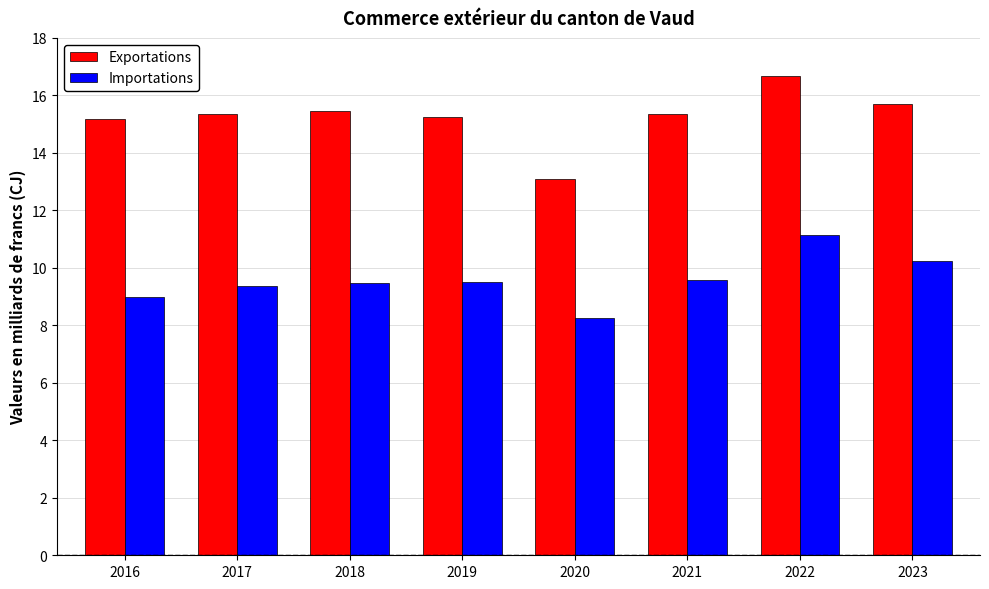

Are the bars horizontal?

No